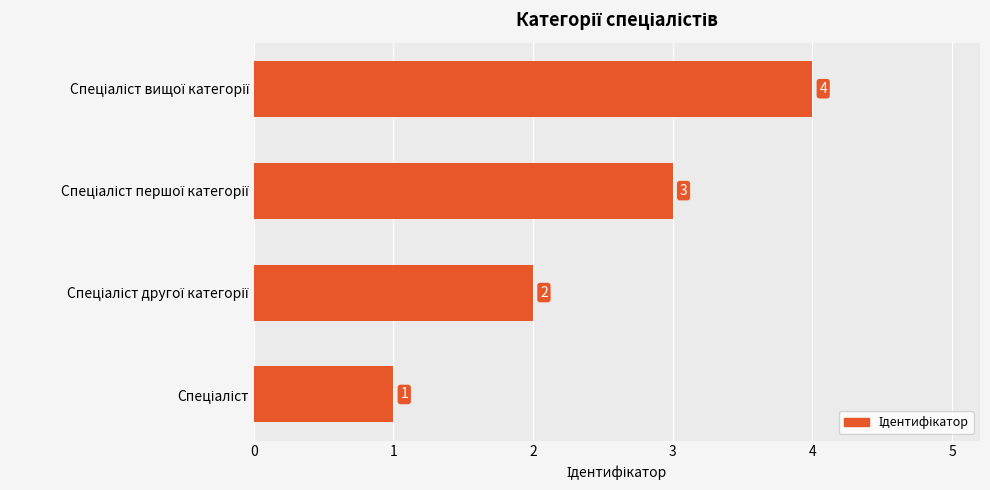

What is the maximum value shown in the chart?

4